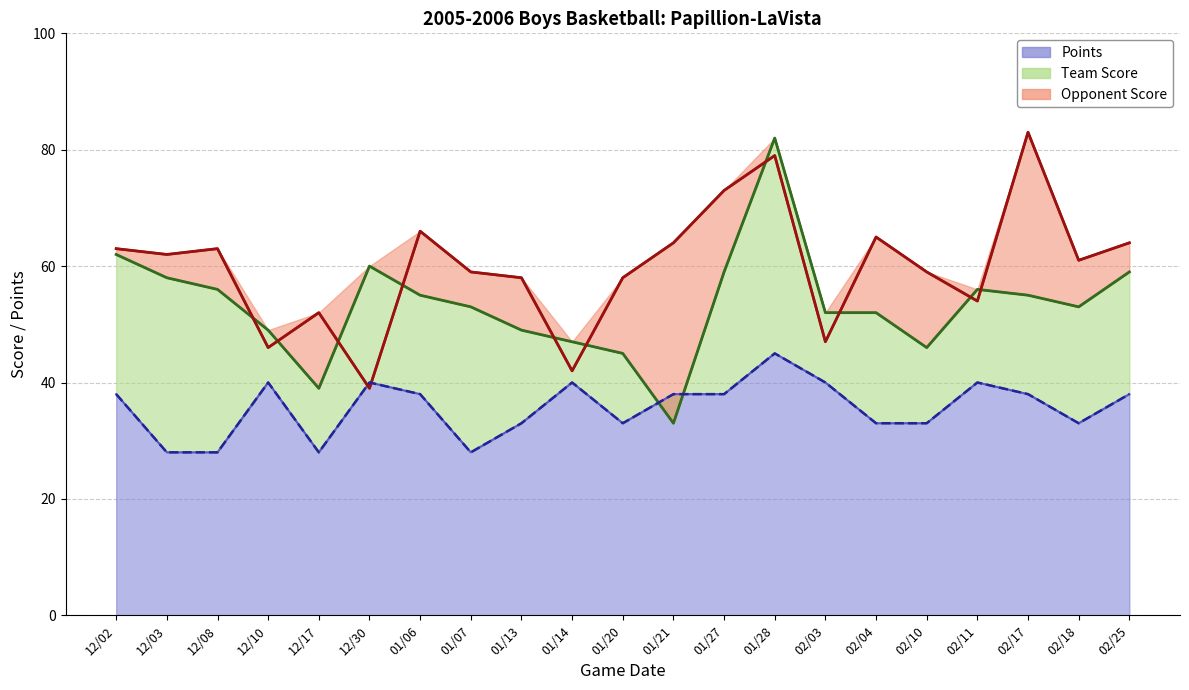

How many values in the Team Score line series exceed 53?

10